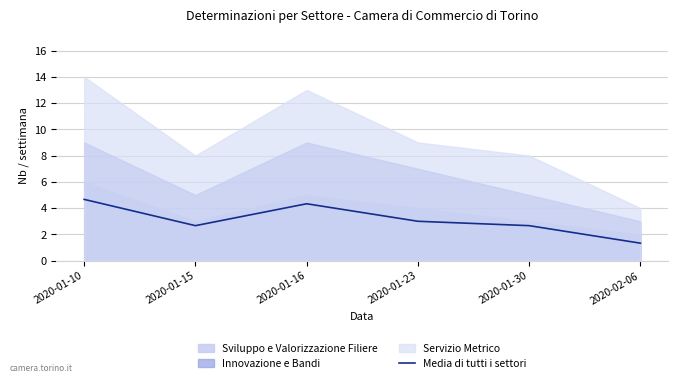

Which category has the lowest value across all series?

2020-02-06